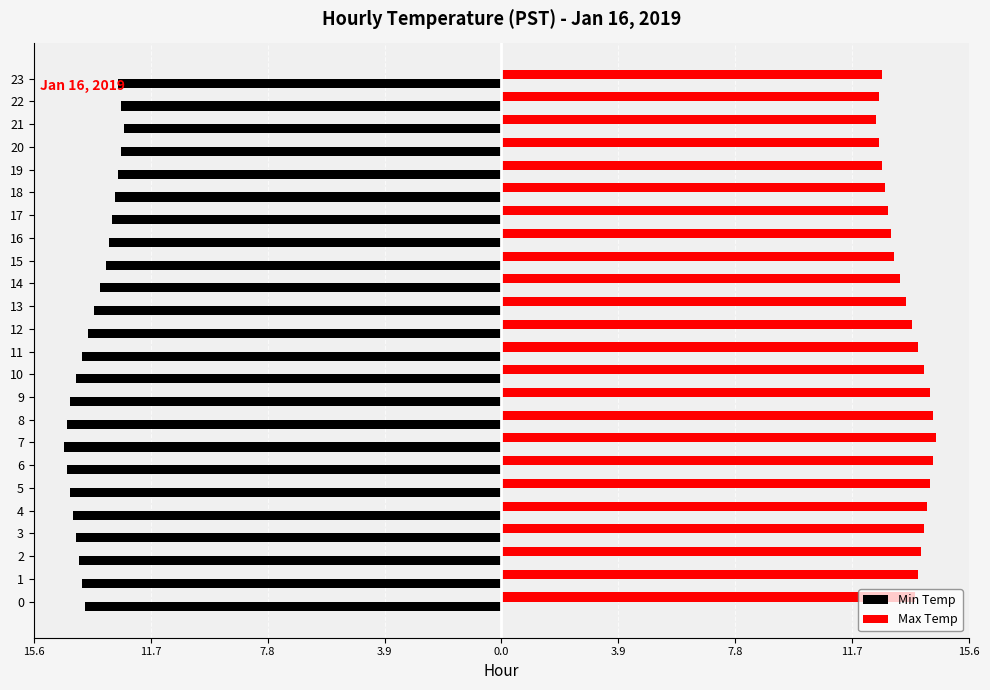

What are all the series names shown in the legend?

Min Temp, Max Temp